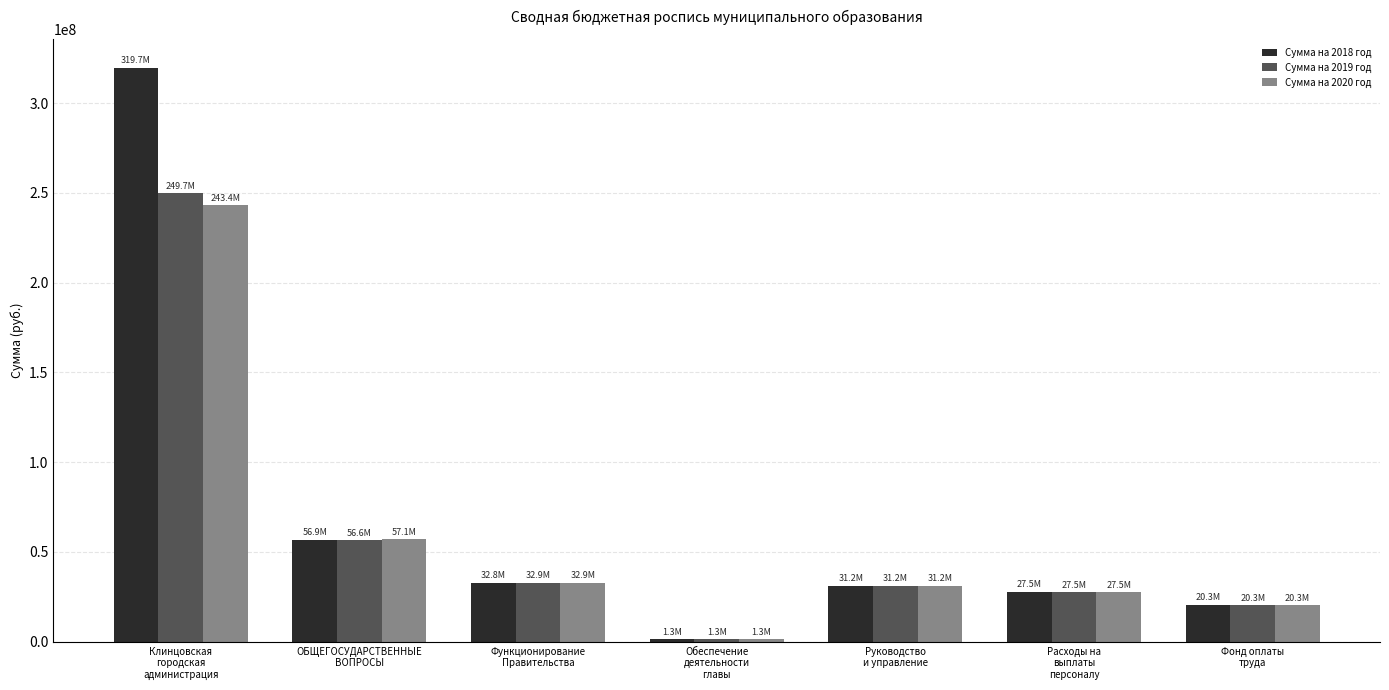

At which label is Сумма на 2020 год closest to 122325623?

ОБЩЕГОСУДАРСТВЕННЫЕ
ВОПРОСЫ